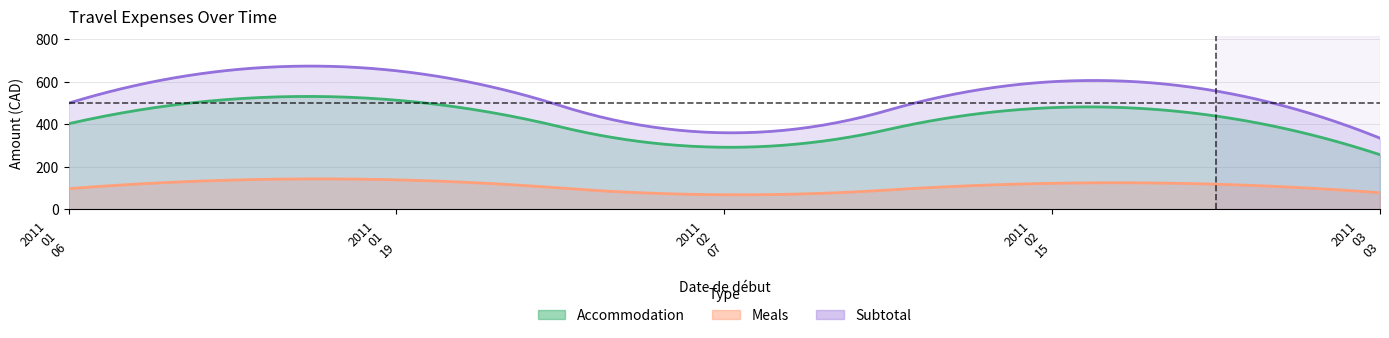

At which category is the sum across all series the highest?

2011-01-19